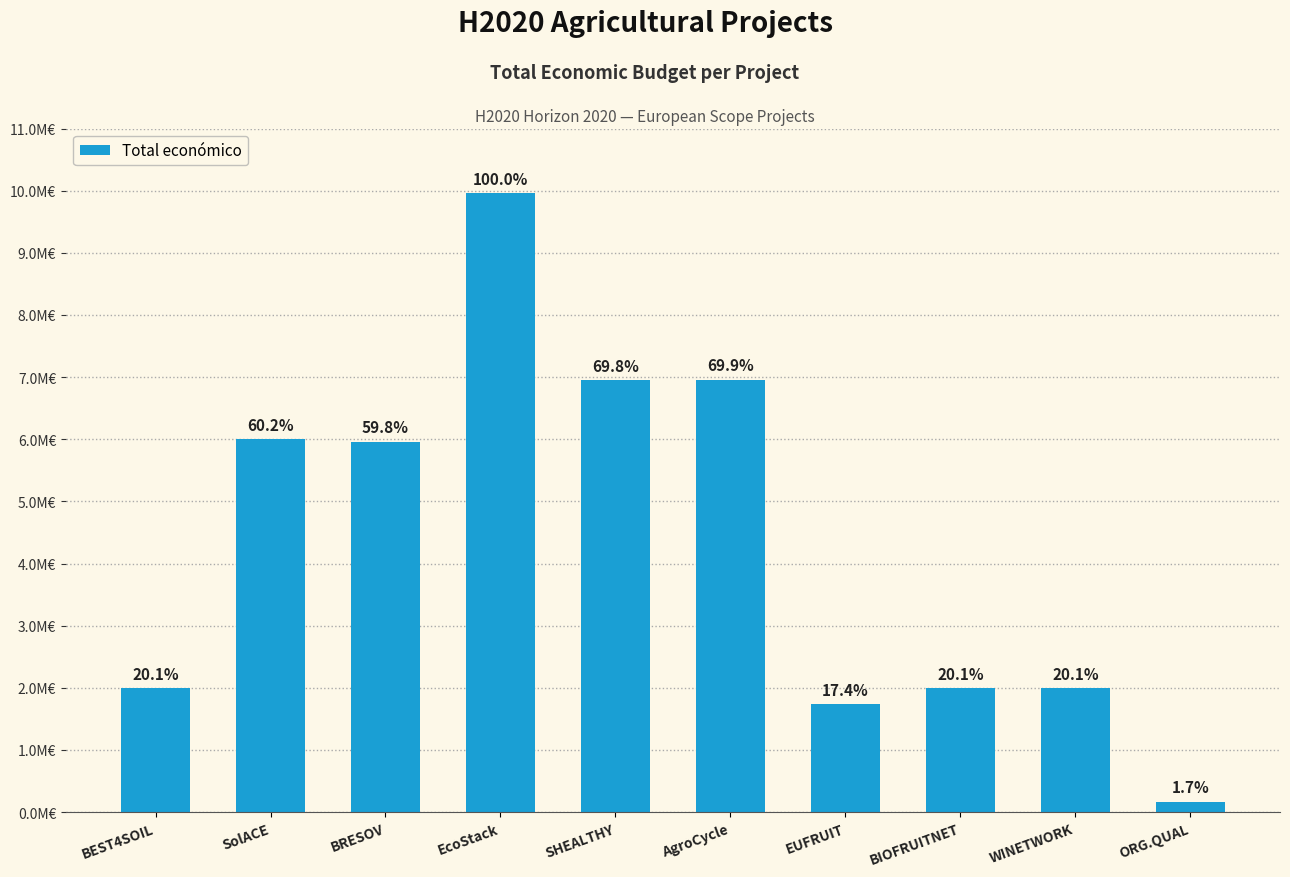

Rank the categories by value from highest to lowest.

EcoStack, AgroCycle, SHEALTHY, SolACE, BRESOV, BIOFRUITNET, WINETWORK, BEST4SOIL, EUFRUIT, ORG.QUAL